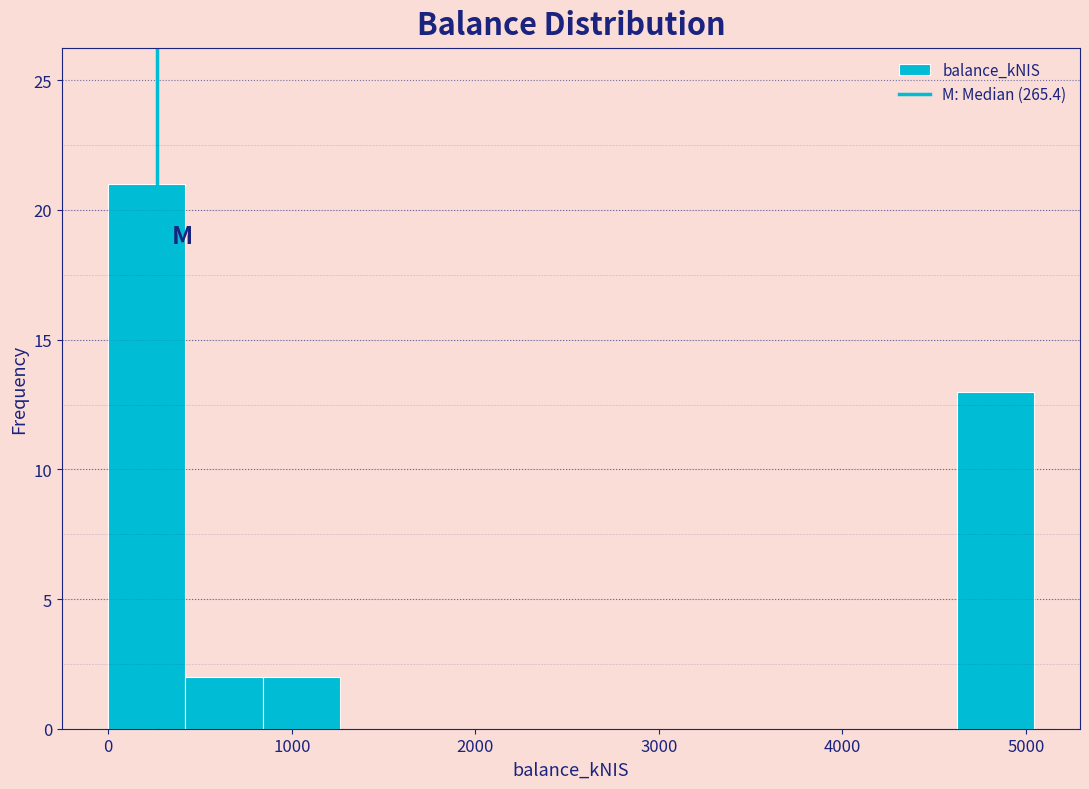

How tall is the bar that spans 800 to 1300 on the x-axis? Neither the bar edges nor the heights are printed on the chart, so give them approximately, as read against the axes.

2